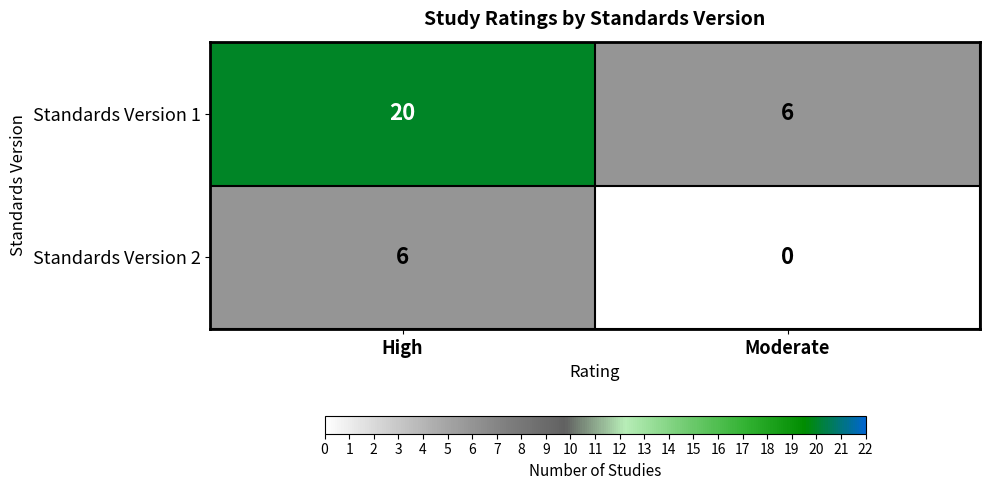

Reading left to right, what are all the values shown in this chart?

Standards Version 1: High=20	Moderate=6
Standards Version 2: High=6	Moderate=0